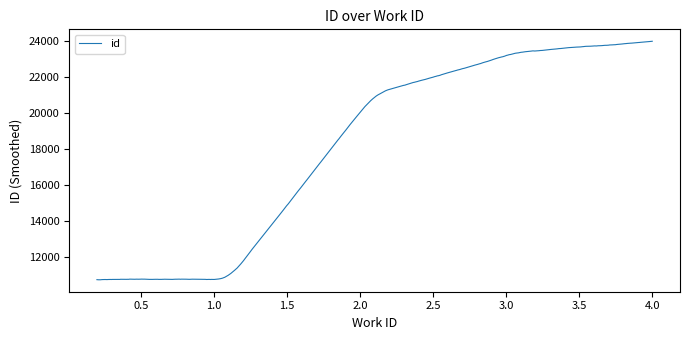

What is the smallest value displayed?

10760.3